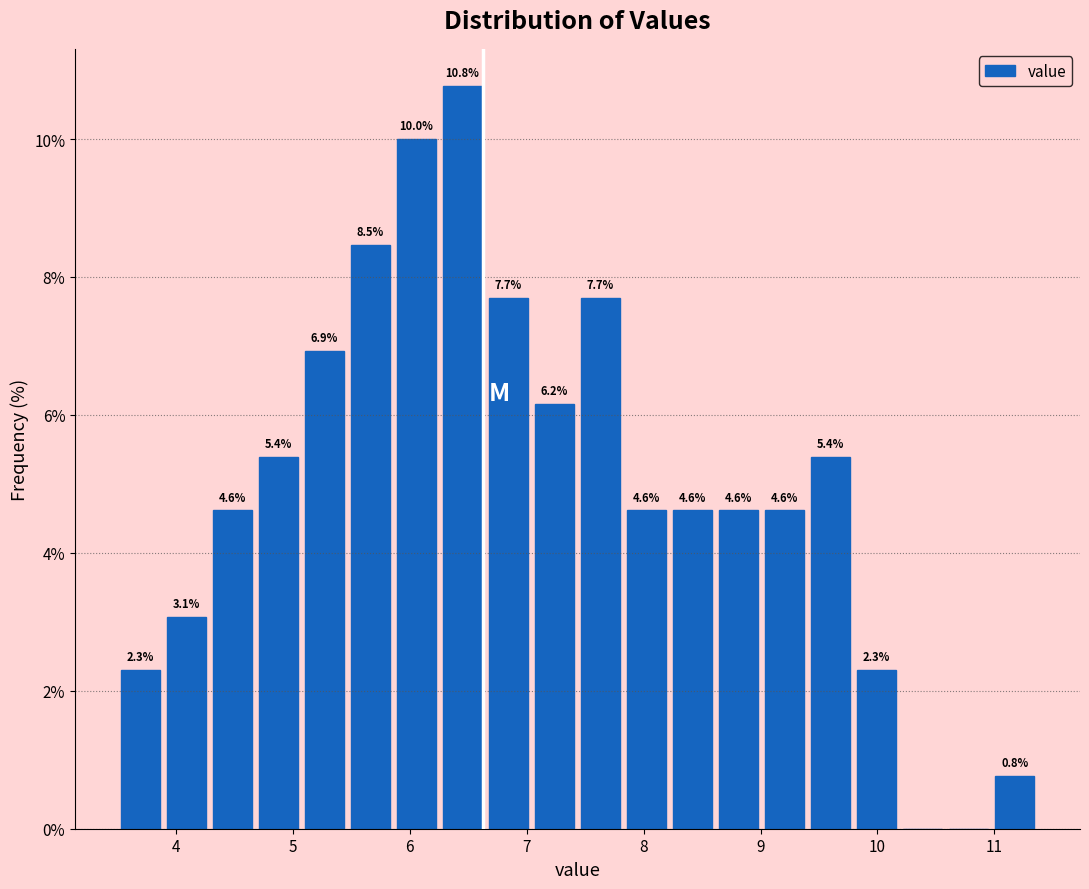

Read against the x-axis, roughly where is the centre of the tallest bar?

6.5